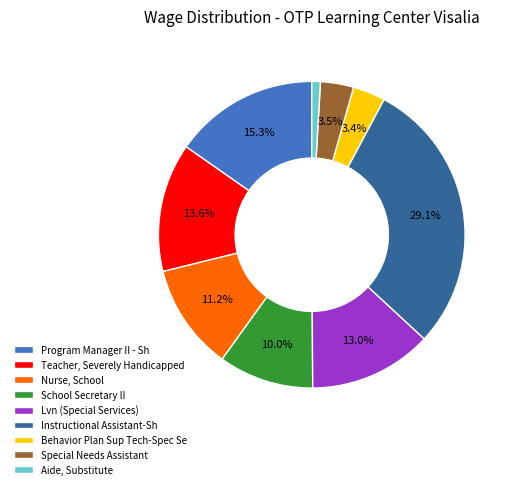

To the nearest percent, what percentage of the pie is Nurse, School?

11%